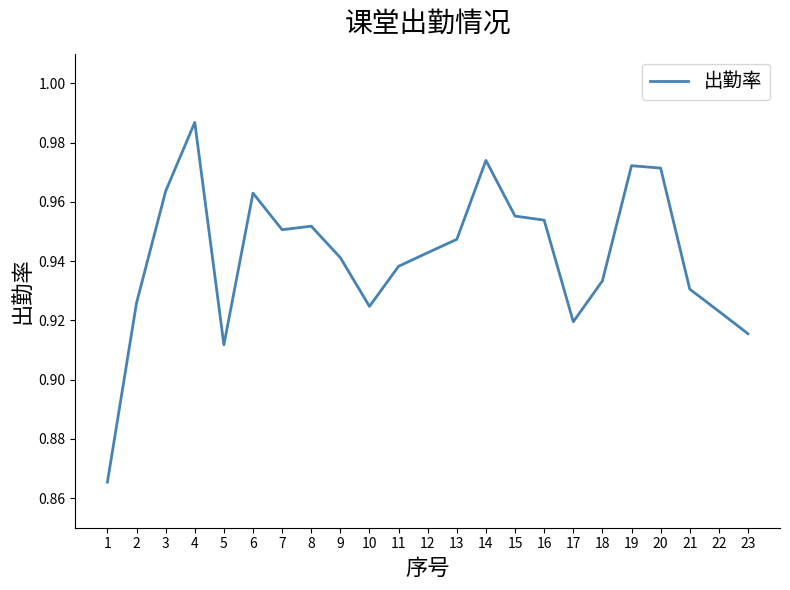

Count the number of data series in this chart.

1